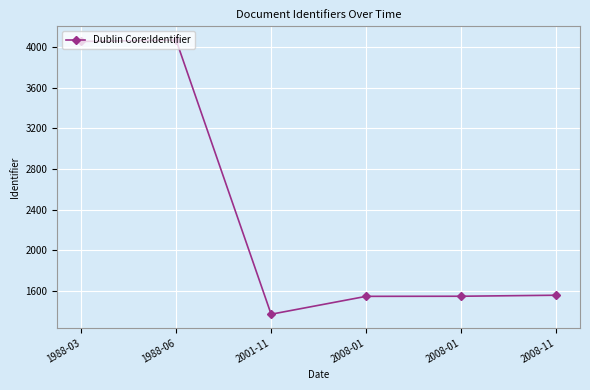

How many data points are less than 1557?

3